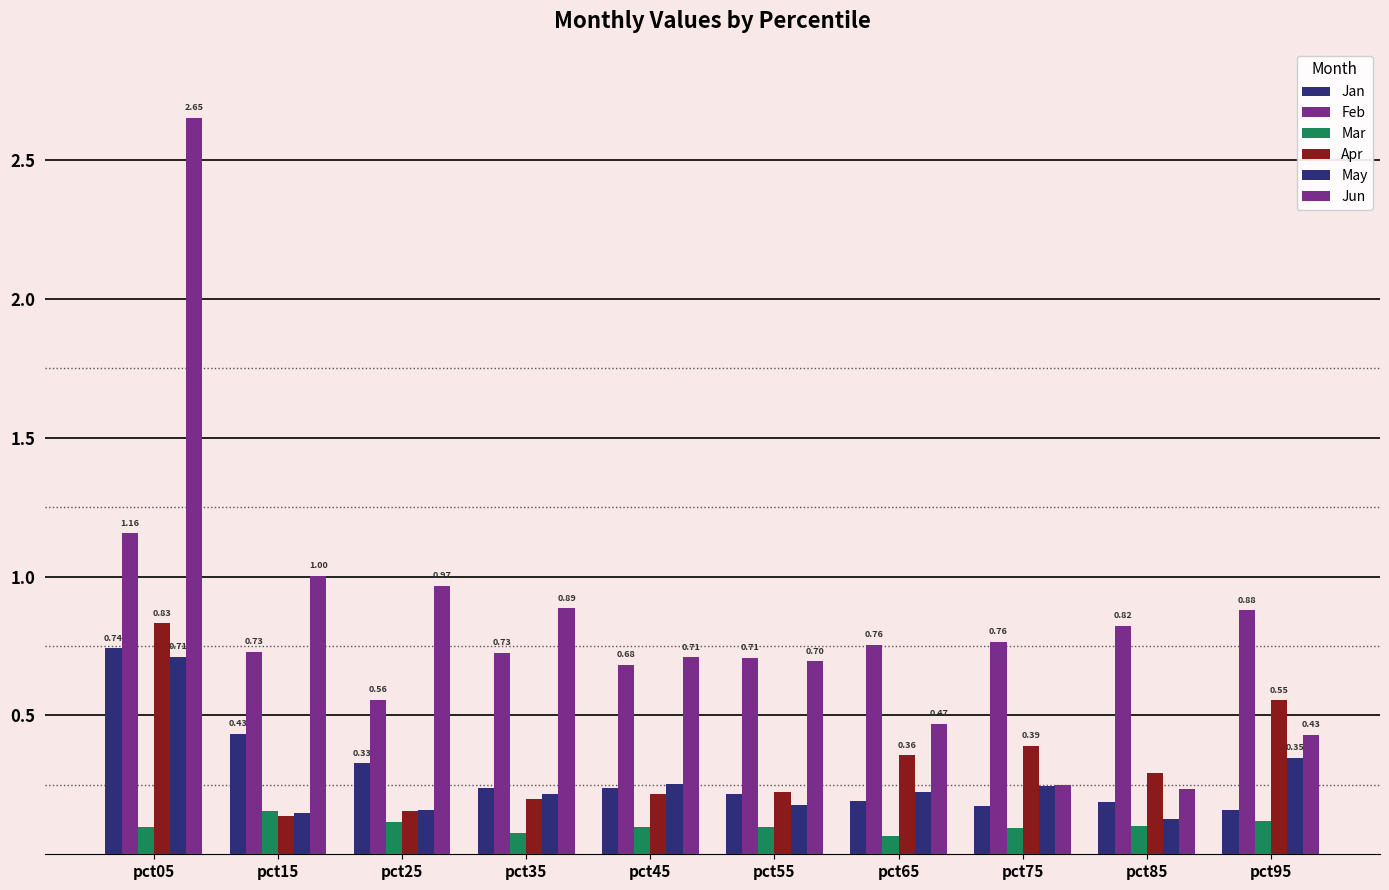

What value does the Feb series have at pct05?

1.2